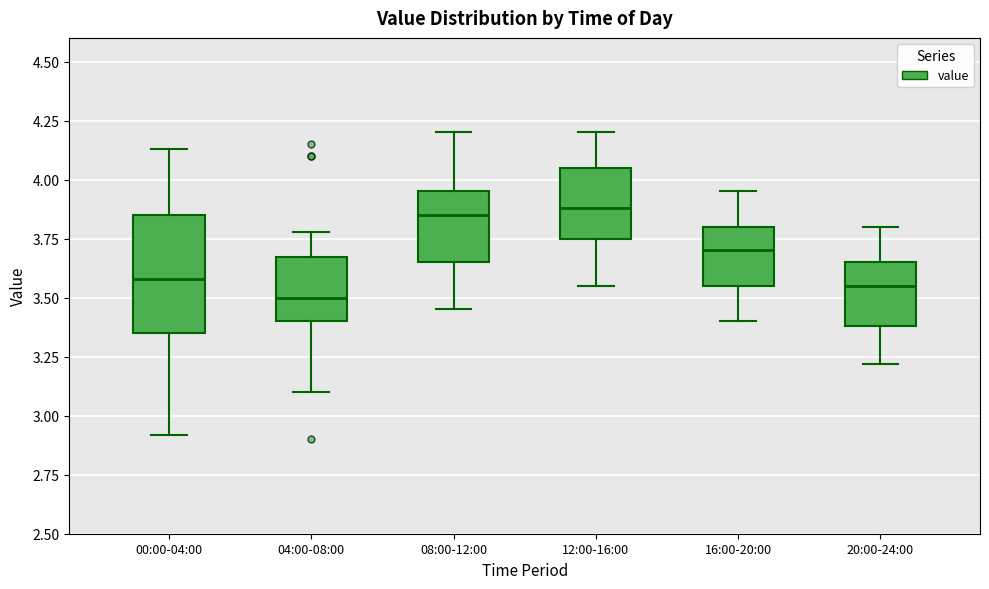

Reading left to right, transcribe this box plot: for each box, give where its median line is, the range the box spans, and where its two whiskers end, as read against the y-axis. The values are not printed on the chart, so give them approximately, as read against the axis.

00:00-04:00: median 3.60, box 3.35 to 3.85, whiskers 2.90 to 4.15
04:00-08:00: median 3.50, box 3.40 to 3.65, whiskers 3.10 to 3.80
08:00-12:00: median 3.85, box 3.65 to 3.95, whiskers 3.45 to 4.20
12:00-16:00: median 3.90, box 3.75 to 4.05, whiskers 3.55 to 4.20
16:00-20:00: median 3.70, box 3.55 to 3.80, whiskers 3.40 to 3.95
20:00-24:00: median 3.55, box 3.40 to 3.65, whiskers 3.20 to 3.80